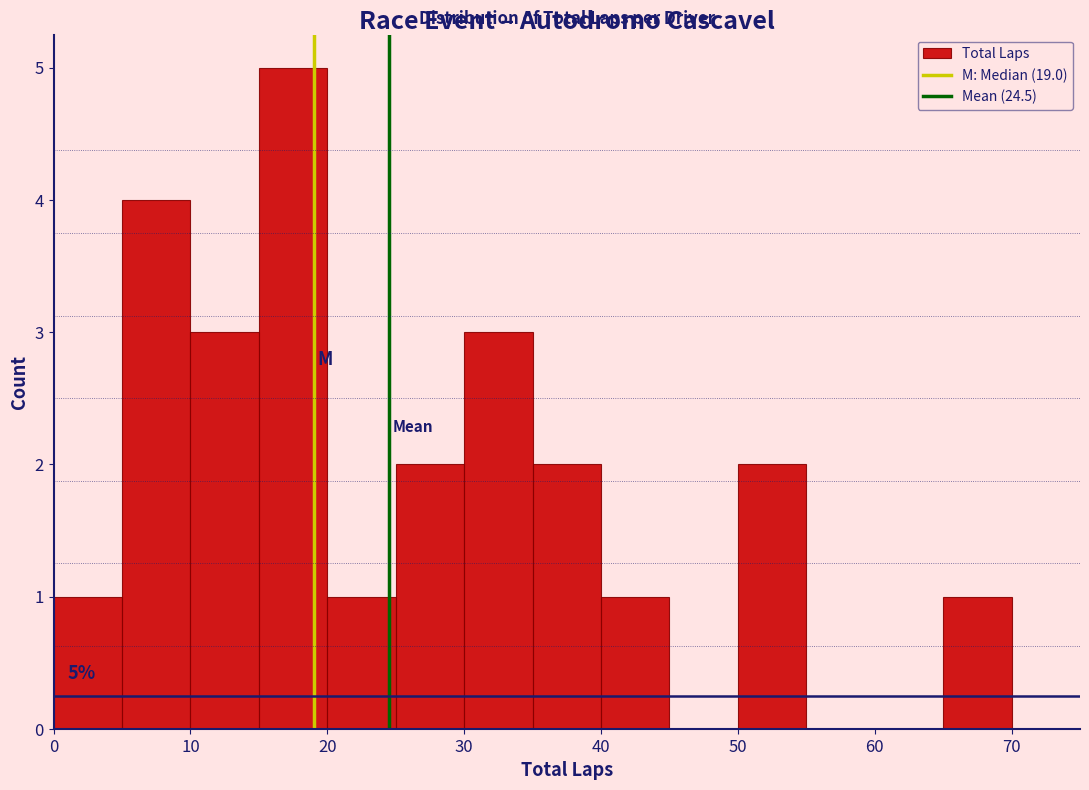

Over which range of the x-axis is the bar tallest?

15 to 20